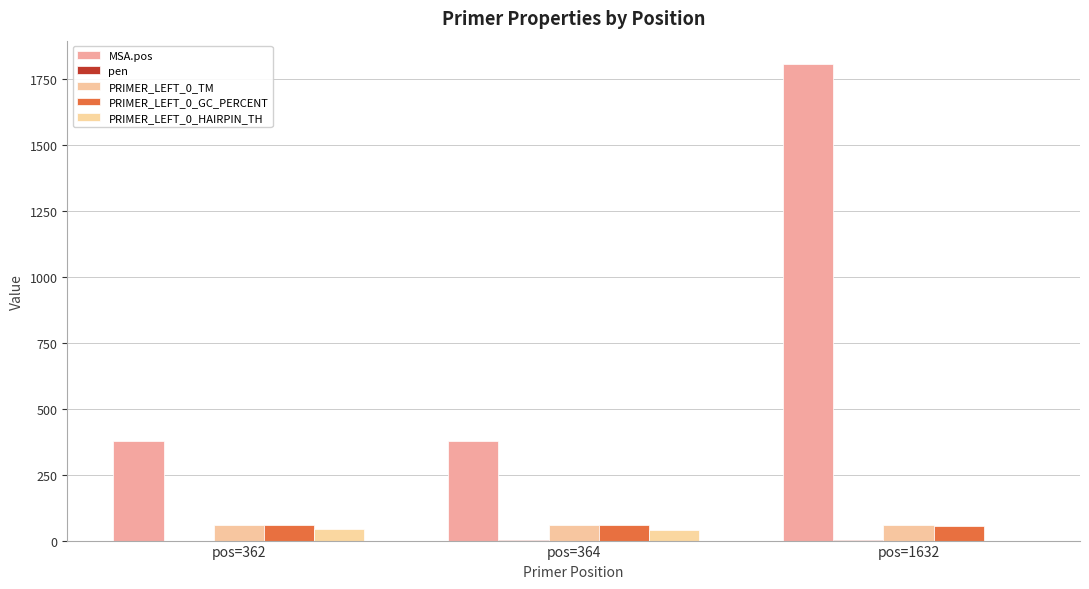

What is the spread (max minus min) of values at pos=1632?

1807.0